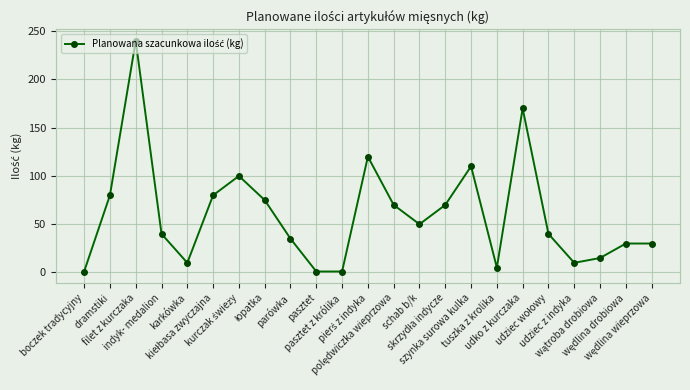

What is the label of the 20th point from the left?

udziec z indyka